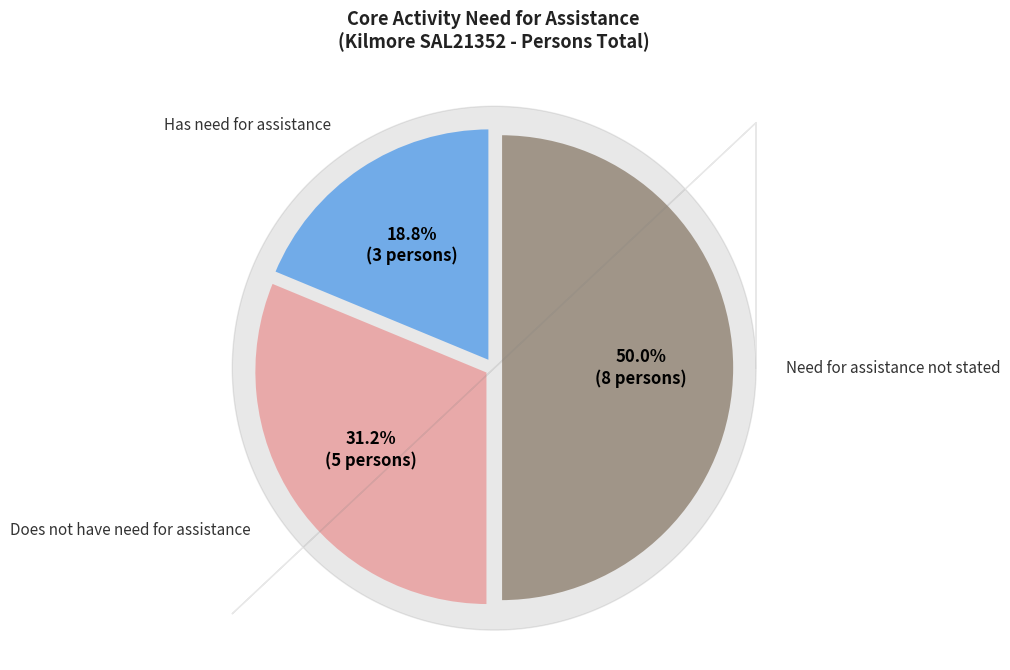

What is the smallest slice in the pie chart?

Has need for assistance